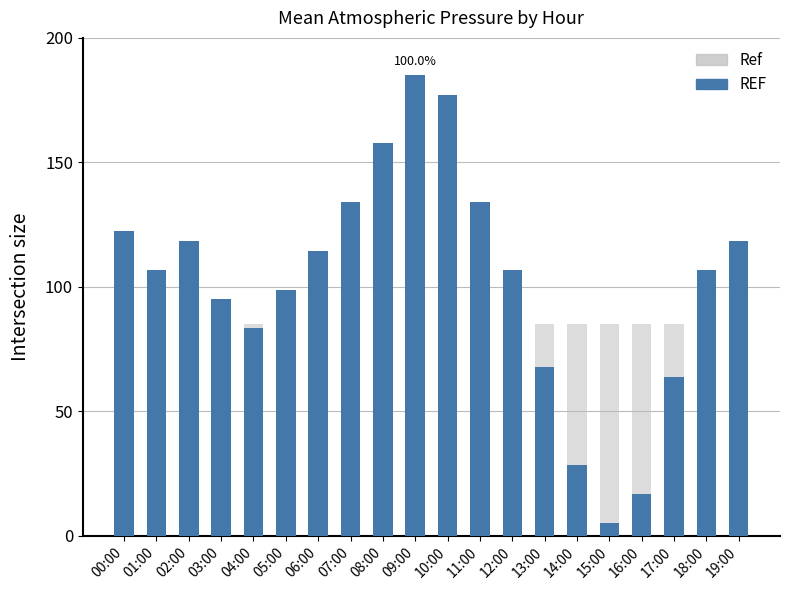

Read the Mean Pressure value at 13:00.

67.6